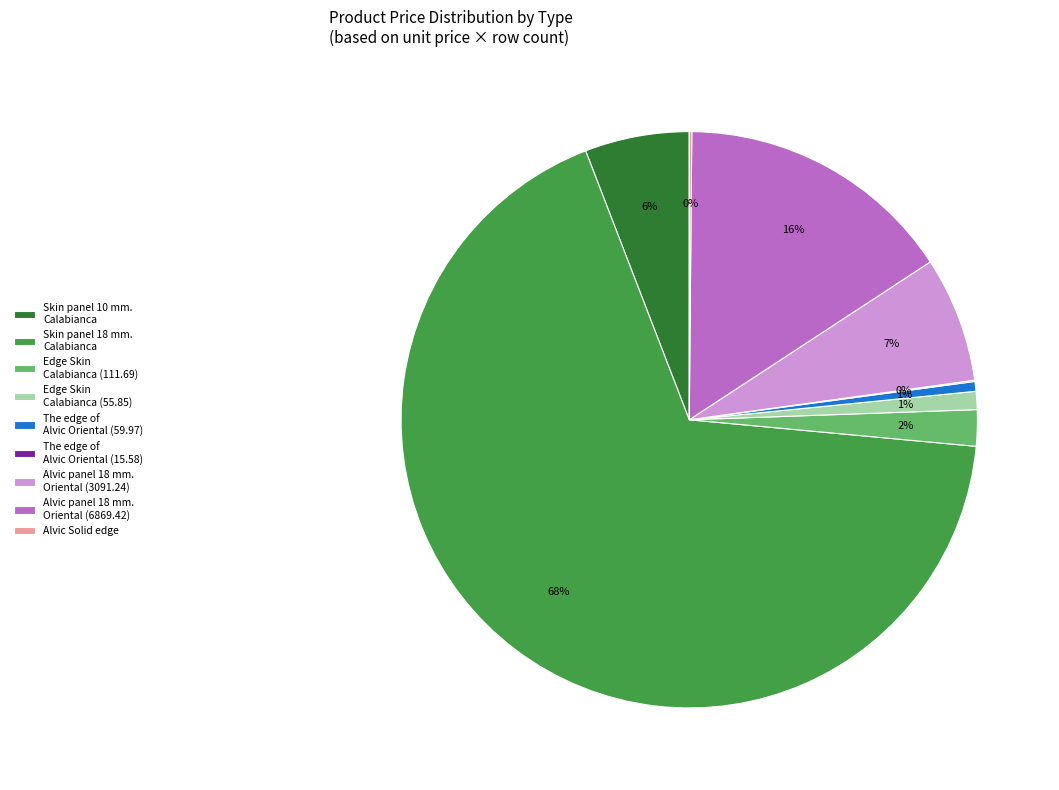

To the nearest percent, what is the difference between the Alvic panel 18 mm. Oriental (3091.24) and Edge Skin Calabianca (55.85) slice percentages?

6%